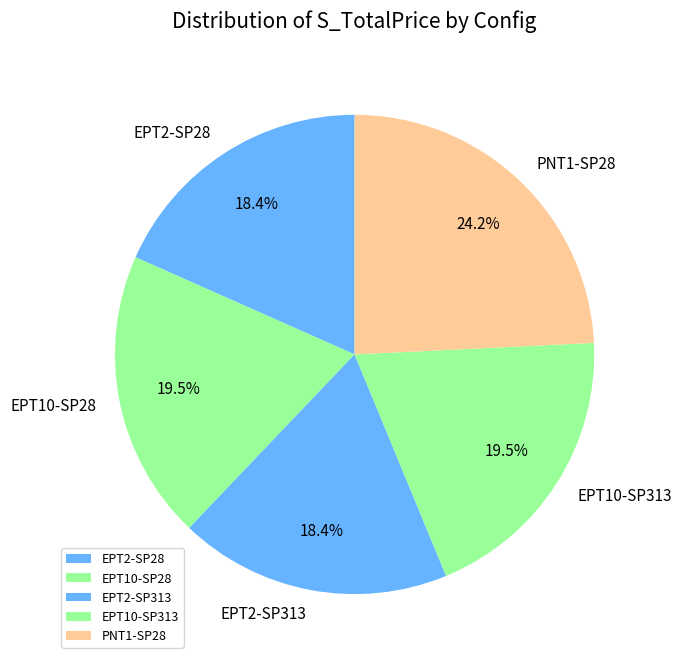

To the nearest percent, what is the combined percentage of EPT10-SP28 and EPT2-SP28?

38%